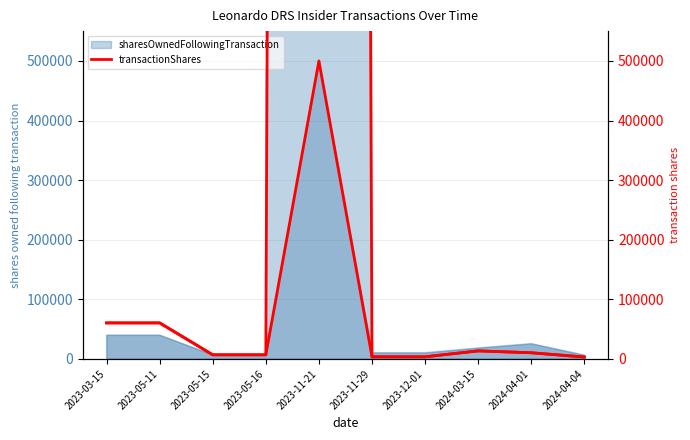

What is the sum of all values?

669062